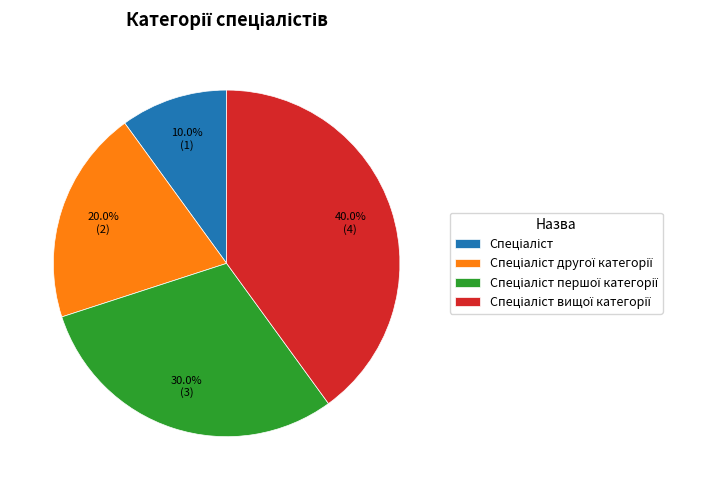

How many segments does this pie chart have?

4